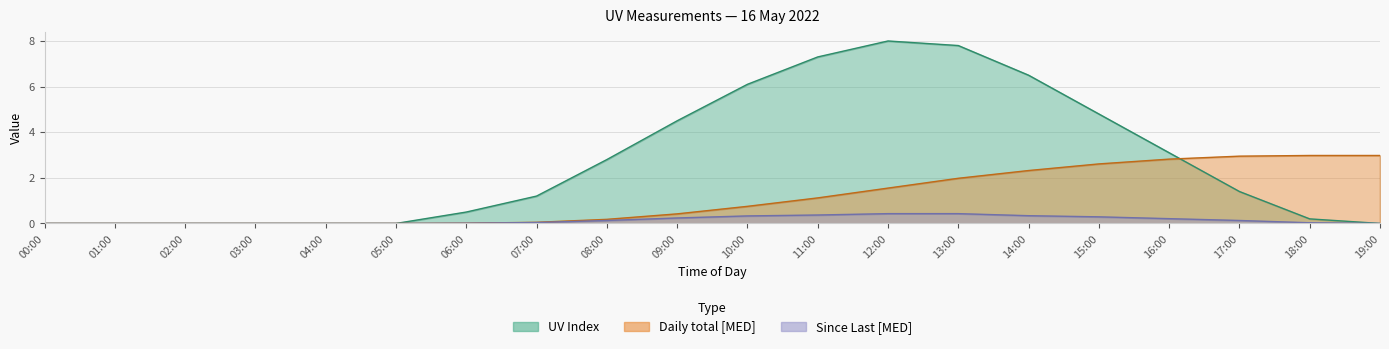

List the series in order of their overall mean, highest first.

UV Index, Daily total [MED], Since Last [MED]